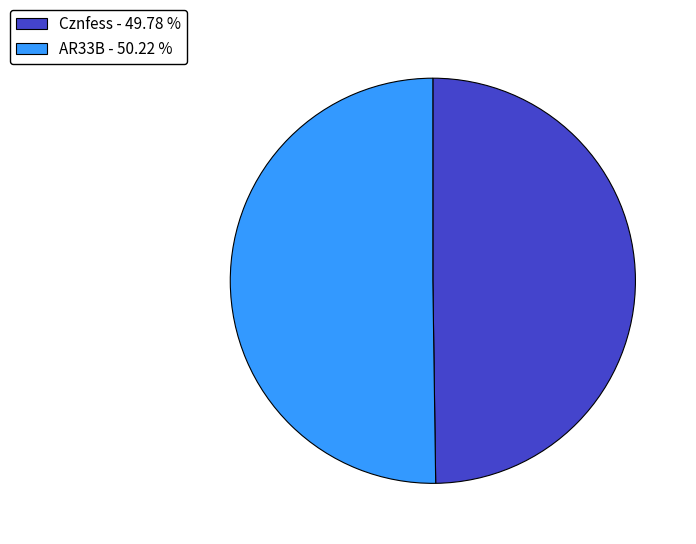

Combined, do AR33B - 50.22 % and Cznfess - 49.78 % account for over 50%?

Yes